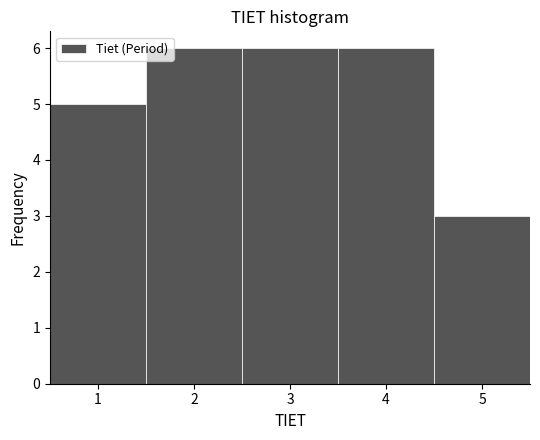

How tall is the bar that spans 1.5 to 2.5 on the x-axis? The values are not printed on the chart, so give them approximately, as read against the axis.

6